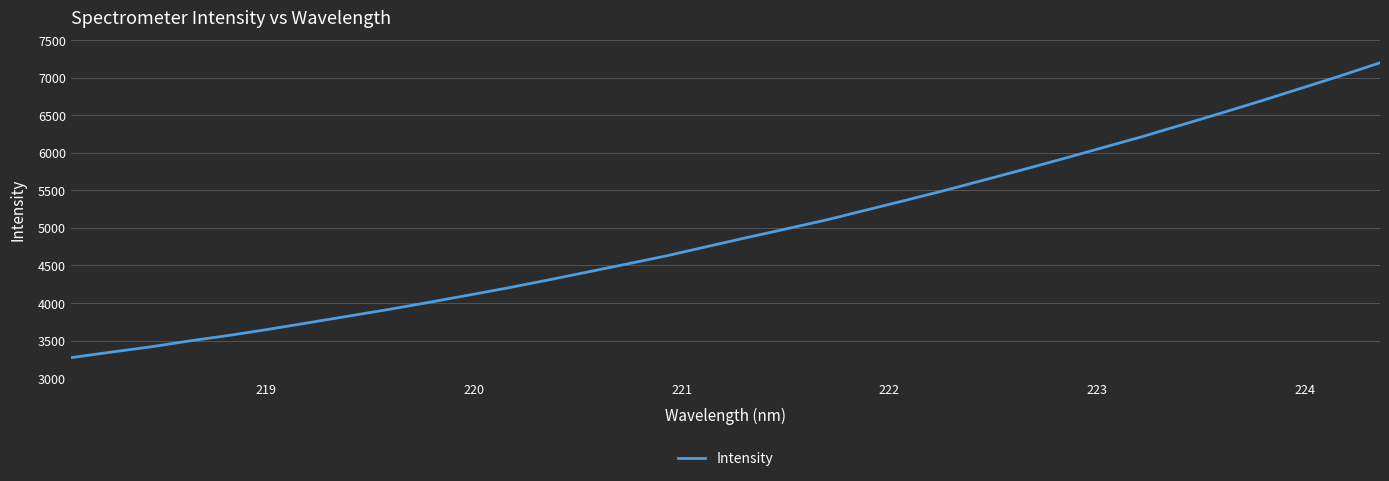

What is the difference between the maximum and minimum values?

3926.4